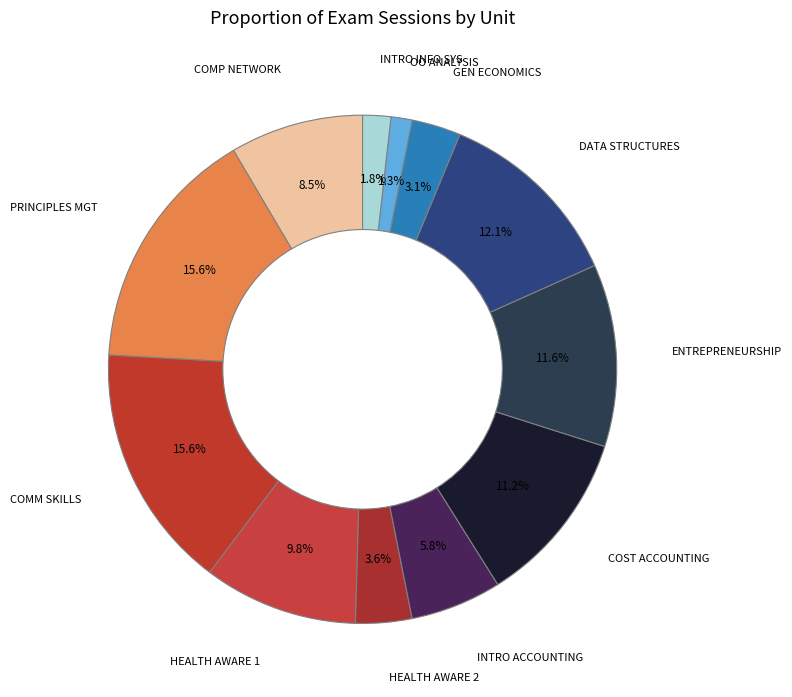

Is there a majority slice in this chart?

No